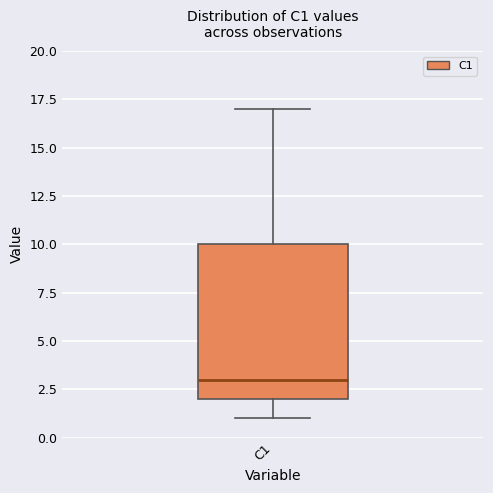

Read this box plot against the y-axis: the position of the median line, the range covered by the box, and the ends of both whiskers. The values are not printed on the chart, so give them approximately, as read against the axis.

median 3, box 2 to 10, whiskers 1 to 17